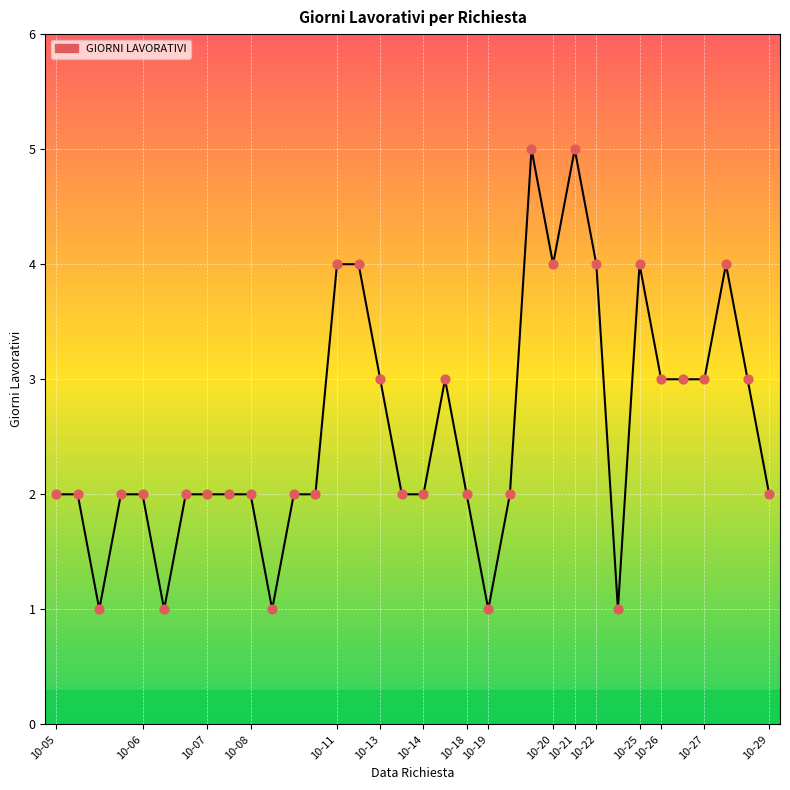

What is the greatest value displayed?

5